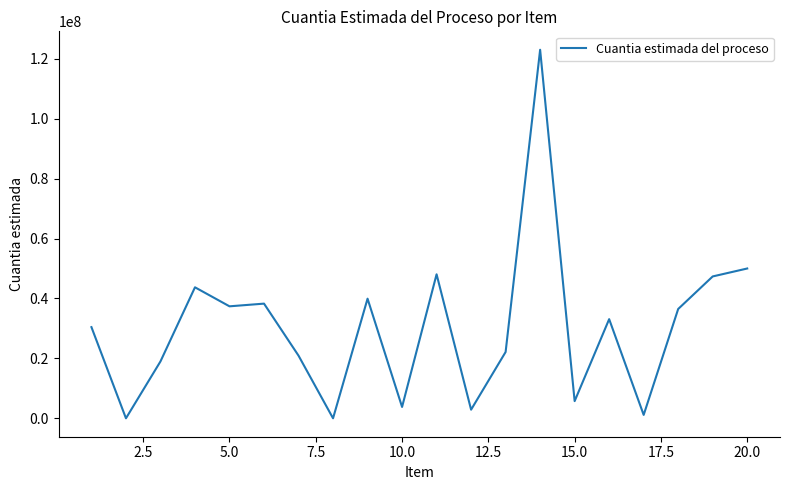

What is the greatest value displayed?

123015706